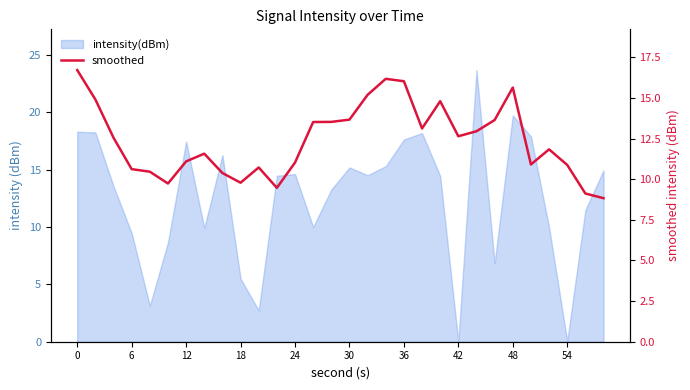

Which has a higher value, 18 or 23?

23